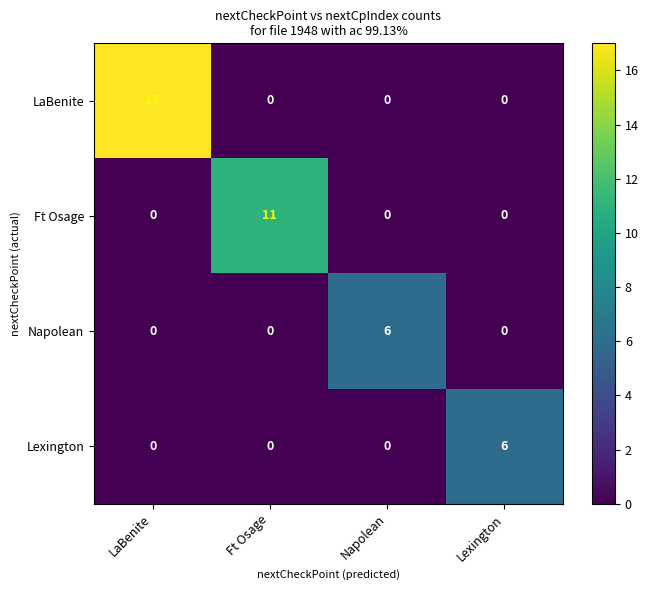

At which category is the sum across all series the highest?

LaBenite